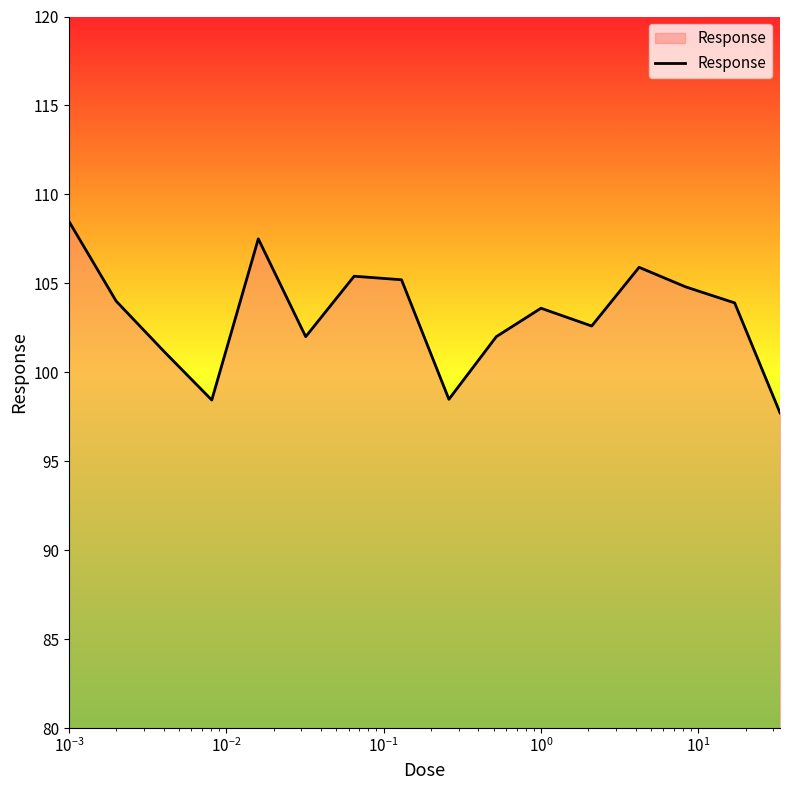

Count the number of categories in the chart.

16